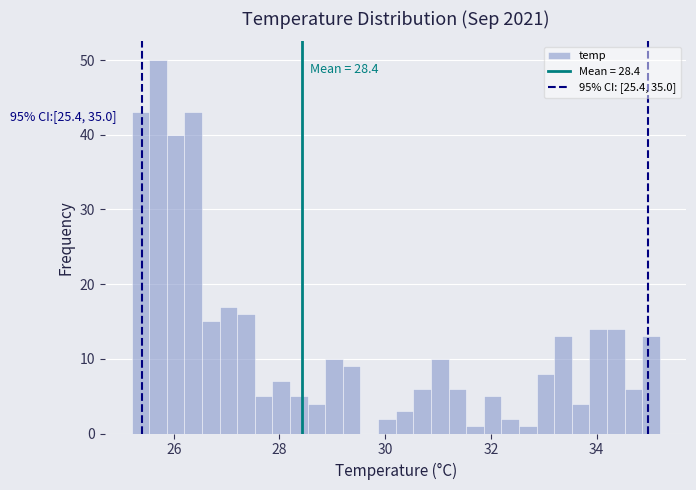

Around what value on the x-axis is the tallest bar? Give the approximate position of its centre, as read against the axis.

25.8